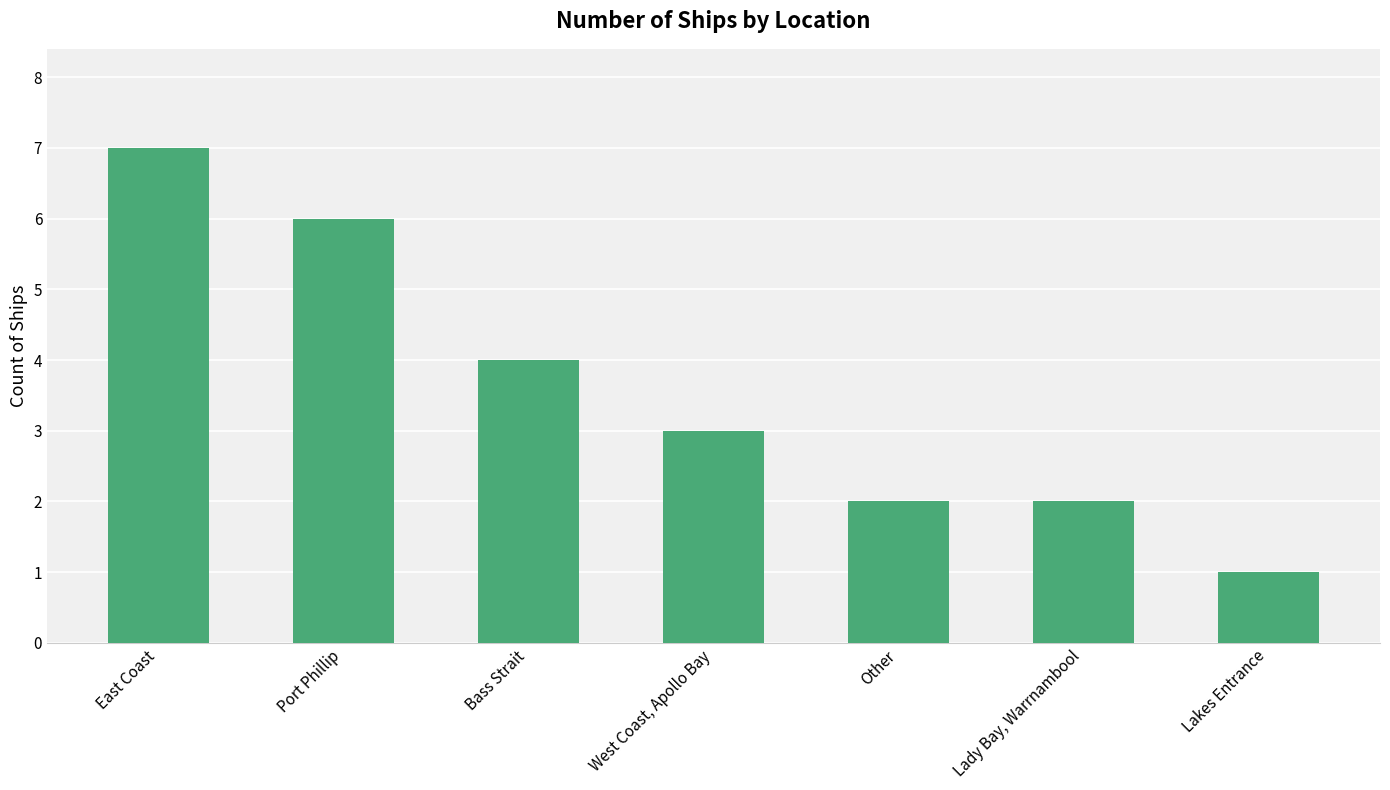

Is it true that the value at Lakes Entrance is 2?

False